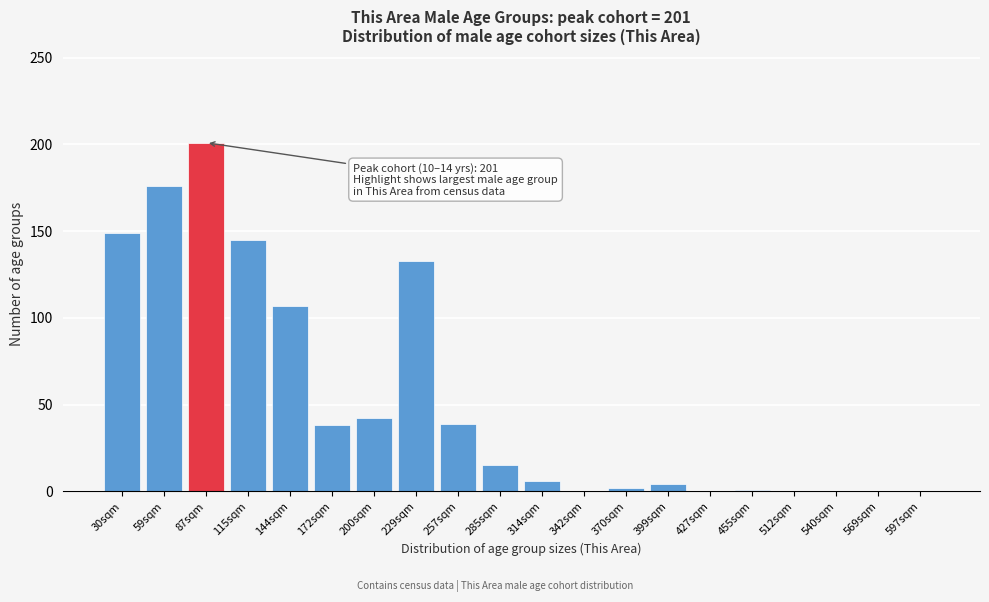

Between 144sqm and 342sqm, which is larger?

144sqm